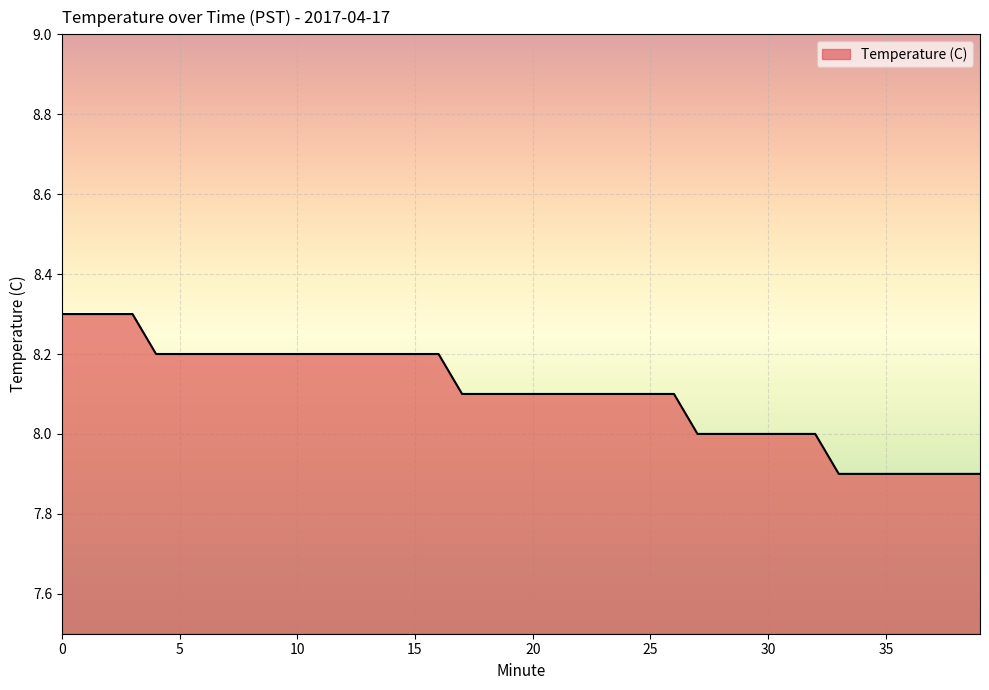

Reading left to right, transcribe all the data shown in this chart.

8.3	8.3	8.3	8.3	8.2	8.2	8.2	8.2	8.2	8.2	8.2	8.2	8.2	8.2	8.2	8.2	8.2	8.1	8.1	8.1	8.1	8.1	8.1	8.1	8.1	8.1	8.1	8.0	8.0	8.0	8.0	8.0	8.0	7.9	7.9	7.9	7.9	7.9	7.9	7.9